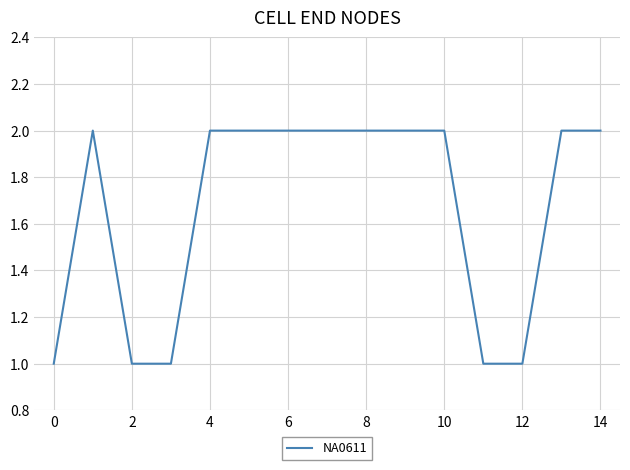

How many lines are shown in the chart?

1